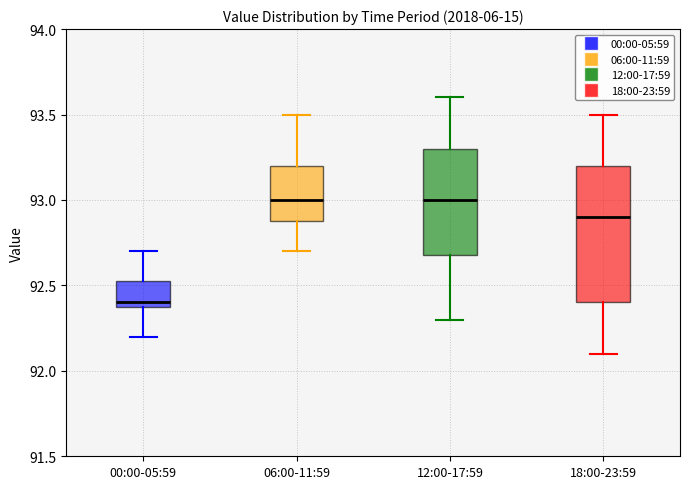

Which box is the tallest, from its lower edge to its upper edge?

18:00-23:59